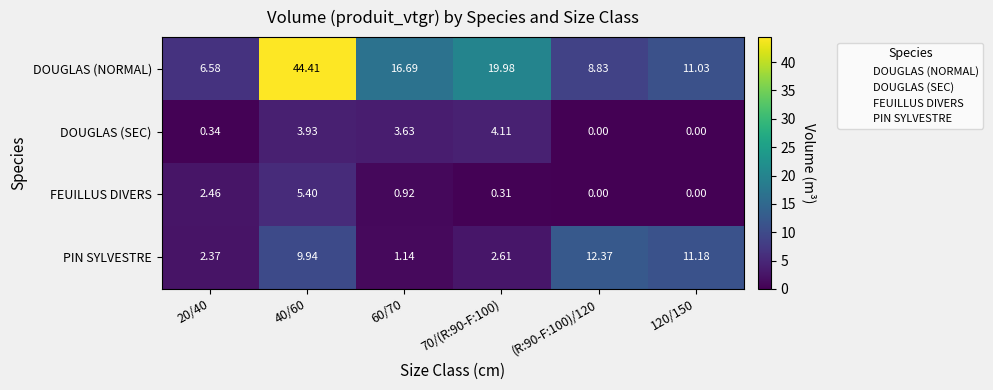

Which category has the highest value in the DOUGLAS (NORMAL) series?

40/60